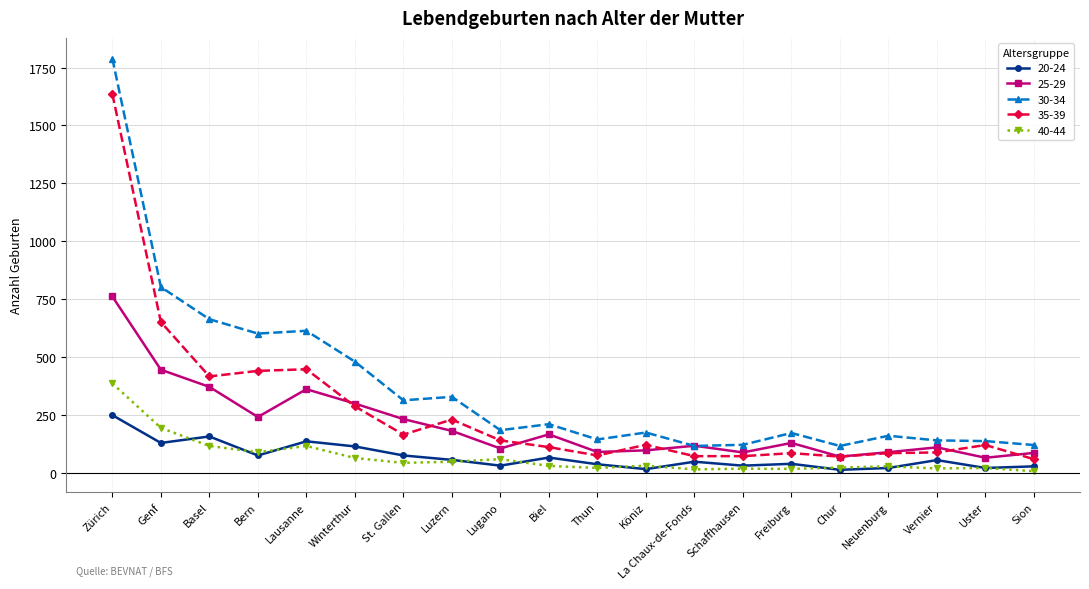

In 40-44, how many points are higher than both neighbors (excluding endpoints)?

6